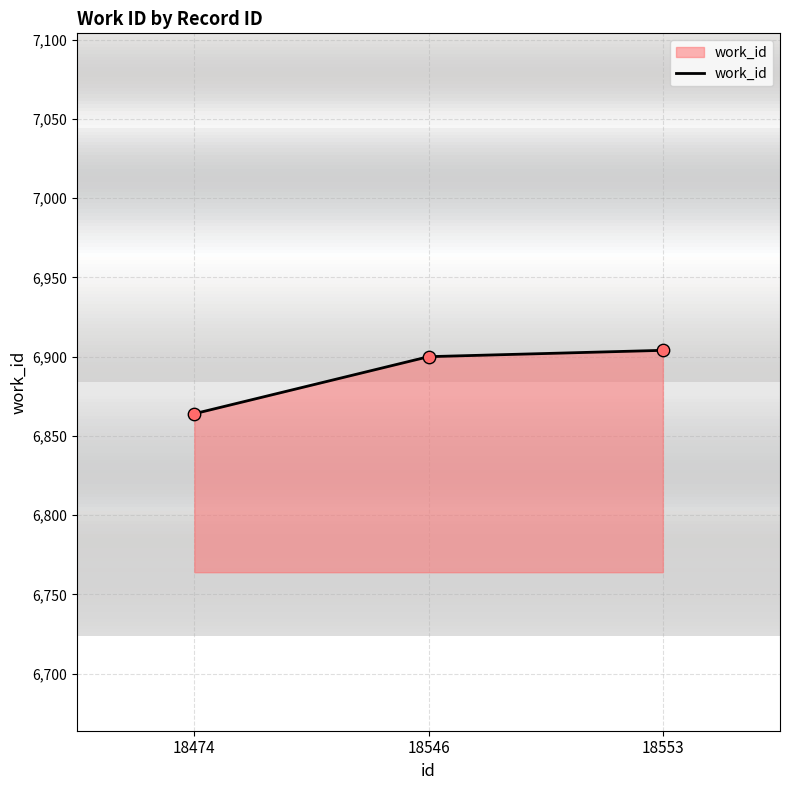

What is the ratio of the value at 18474 to the value at 18553?

1.0